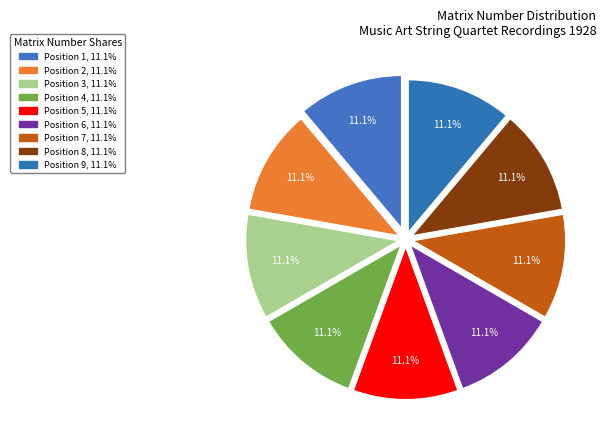

Is there any slice that represents more than half of the pie?

No